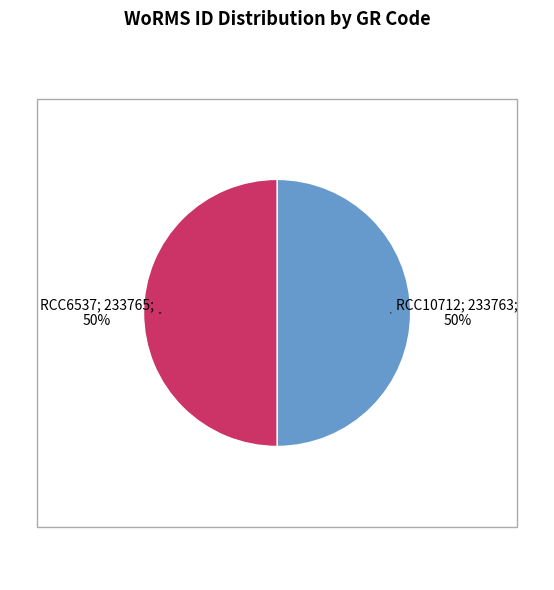

To the nearest percent, what is the average slice percentage?

50%